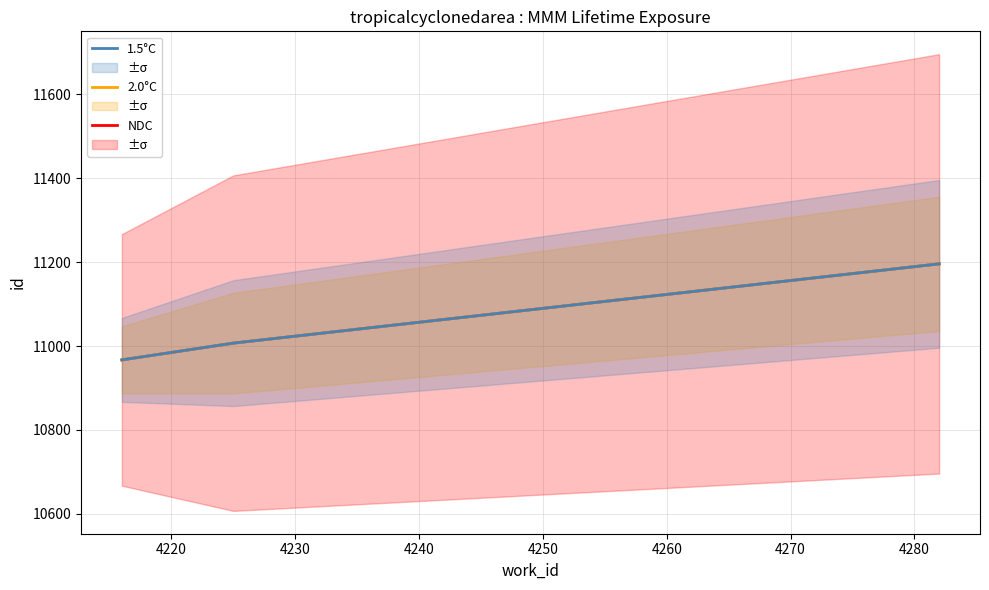

Count the number of data series in this chart.

3